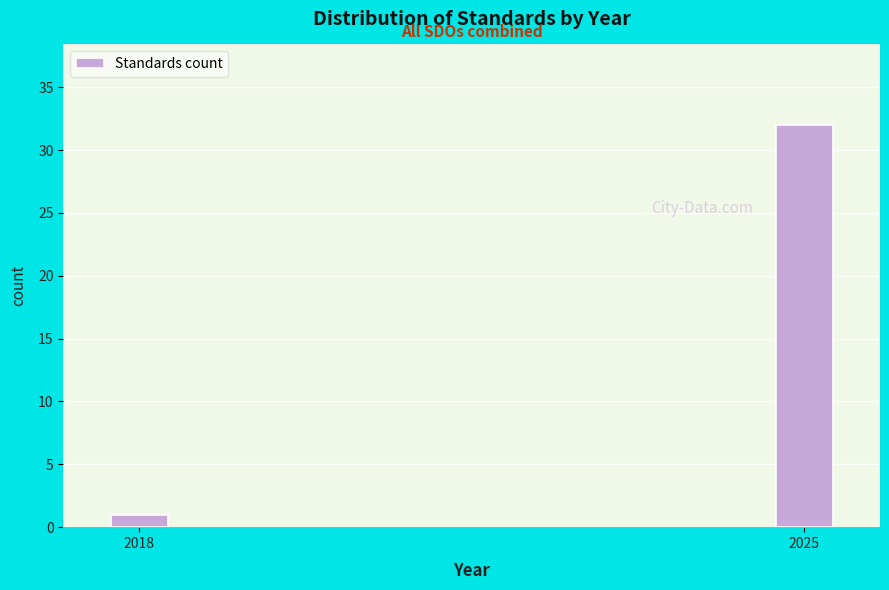

Reading left to right, extract all data points from this chart.

1	32